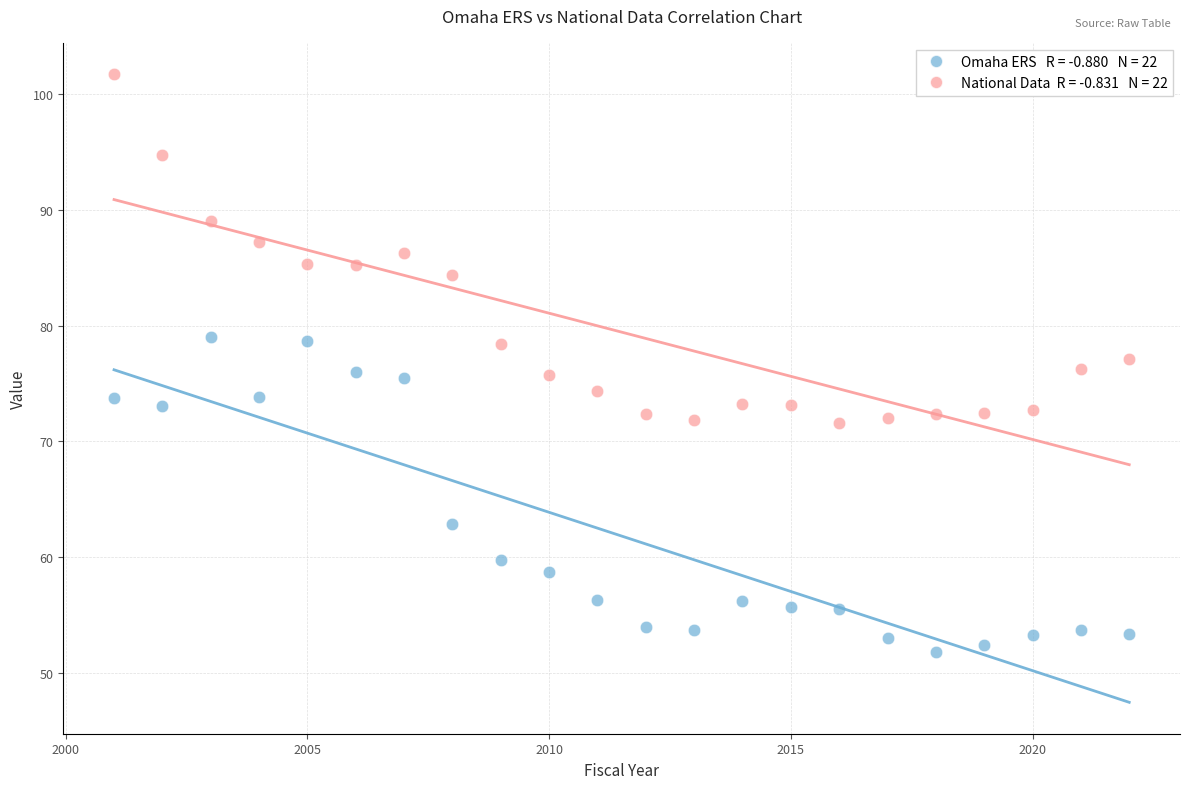

Across all data points, what is the range of X values (max minus min)?

21.0